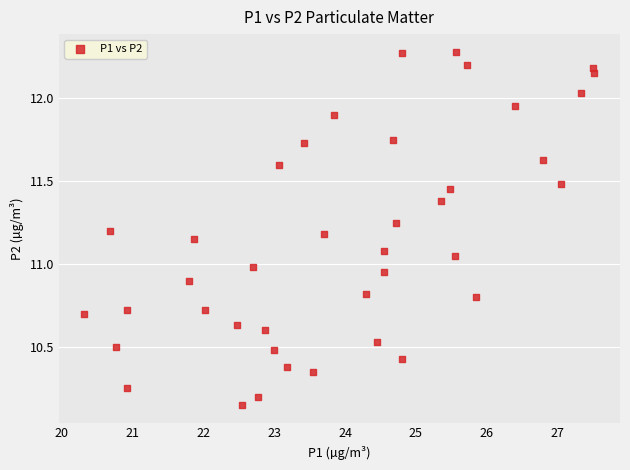

What is the range of Y values (max minus min)?

2.1